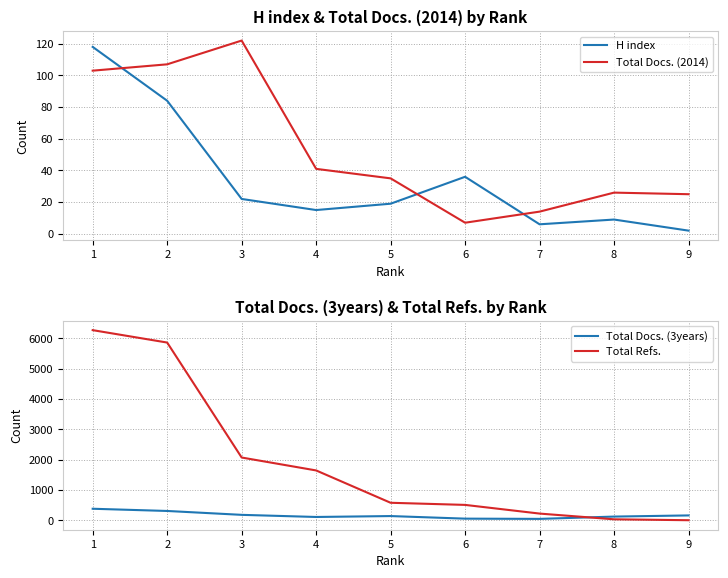

Rank the categories by H index value from highest to lowest.

1, 2, 6, 3, 5, 4, 8, 7, 9